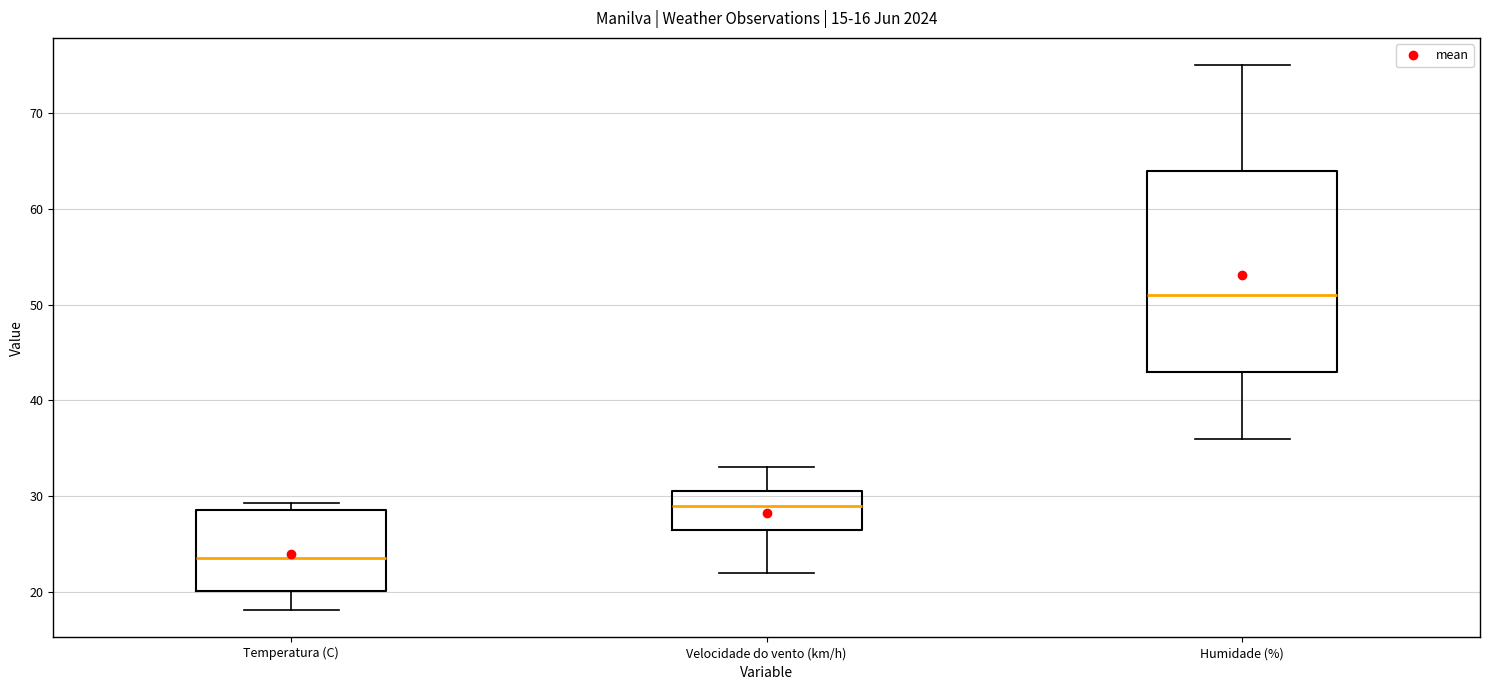

Which box has the highest median line?

Humidade (%)